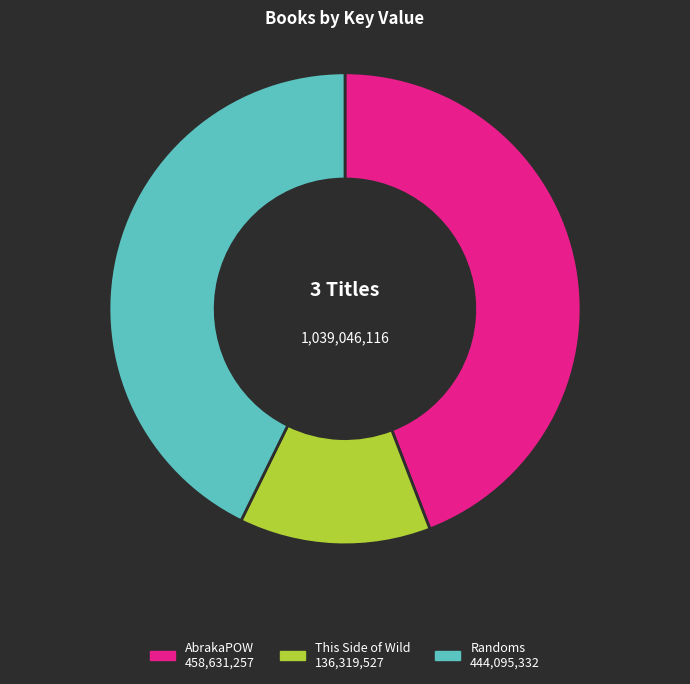

True or false: This Side of Wild accounts for 13% of the total.

True